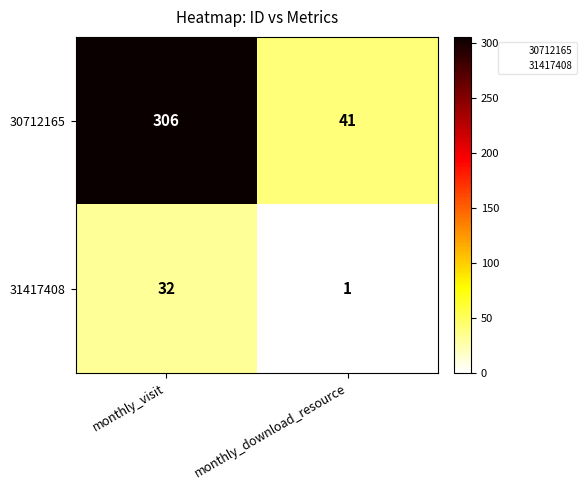

What is the difference between the maximum and minimum values in the 30712165 series?

265